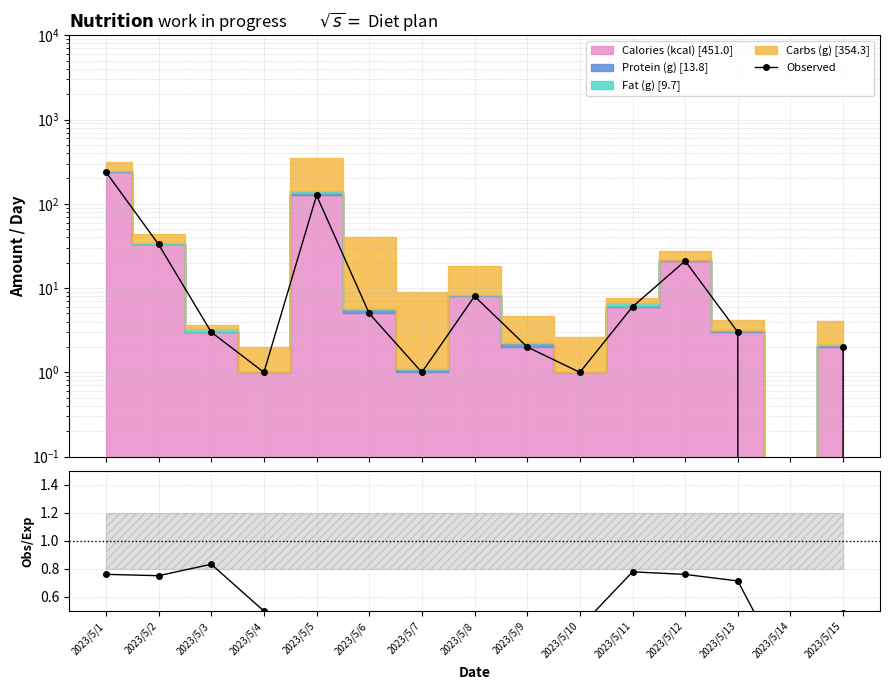

How many positive values does the Observed series have?

14